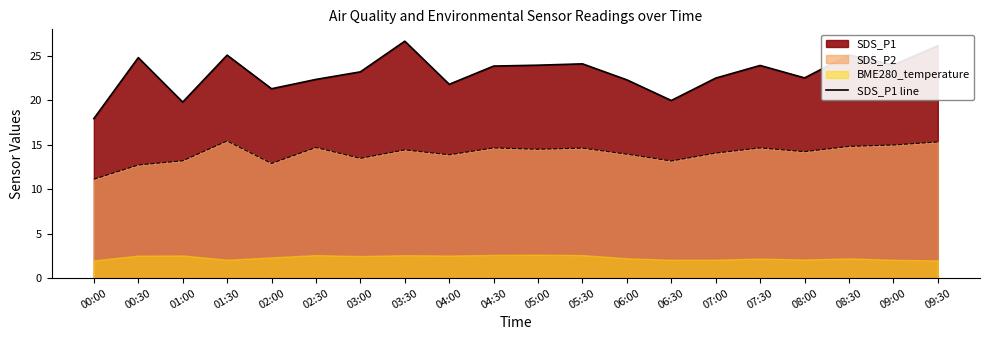

The chart shows a value of 29.8 at 08:00. True or false?

False